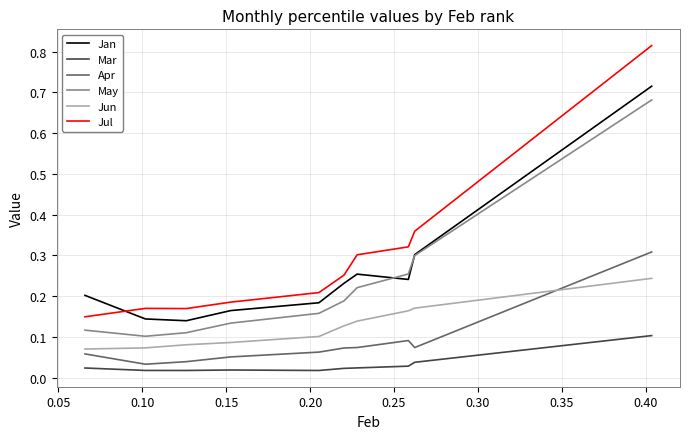

Which series has the largest range (max minus min)?

Jul